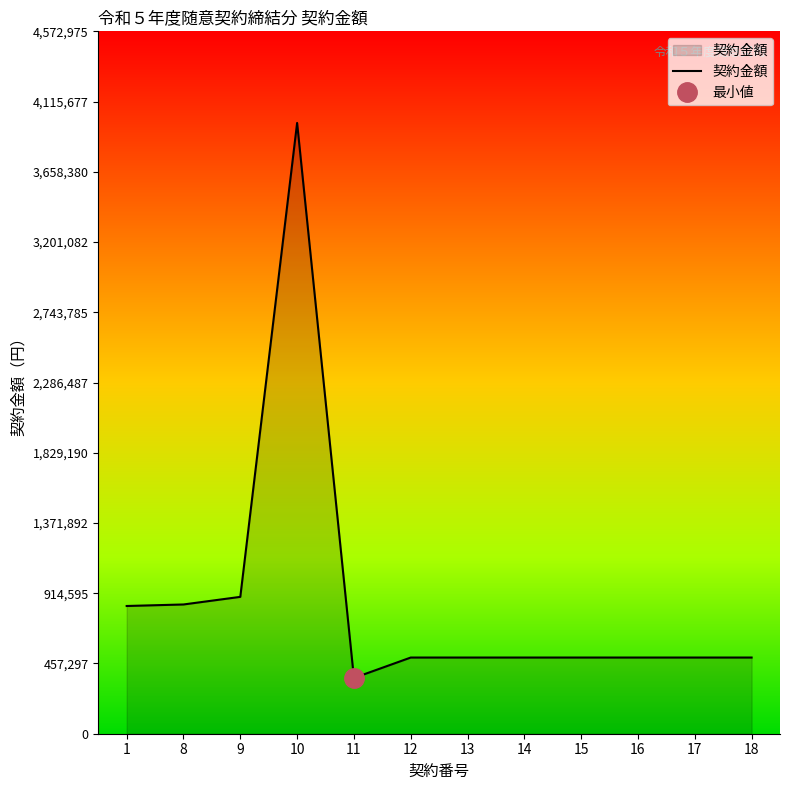

Where is the first local minimum?

11